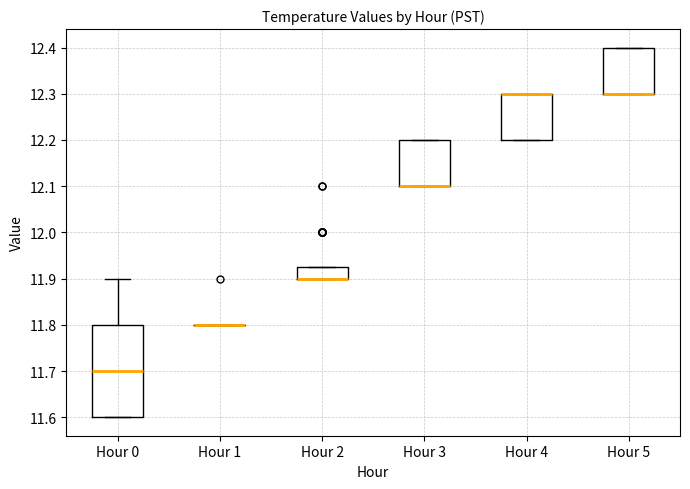

Where does the median line of the box for Hour 0 sit on the y-axis? The values are not printed on the chart, so give them approximately, as read against the axis.

11.70